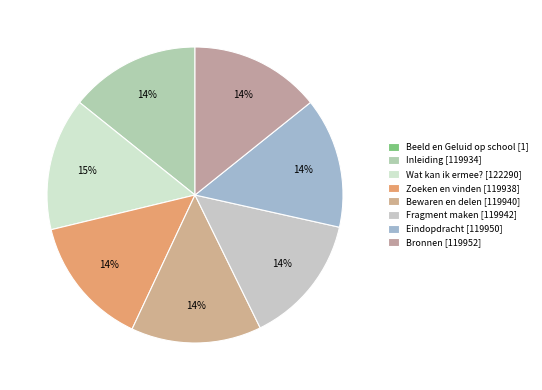

To the nearest percent, what is the combined percentage of Beeld en Geluid op school and Wat kan ik ermee??

15%